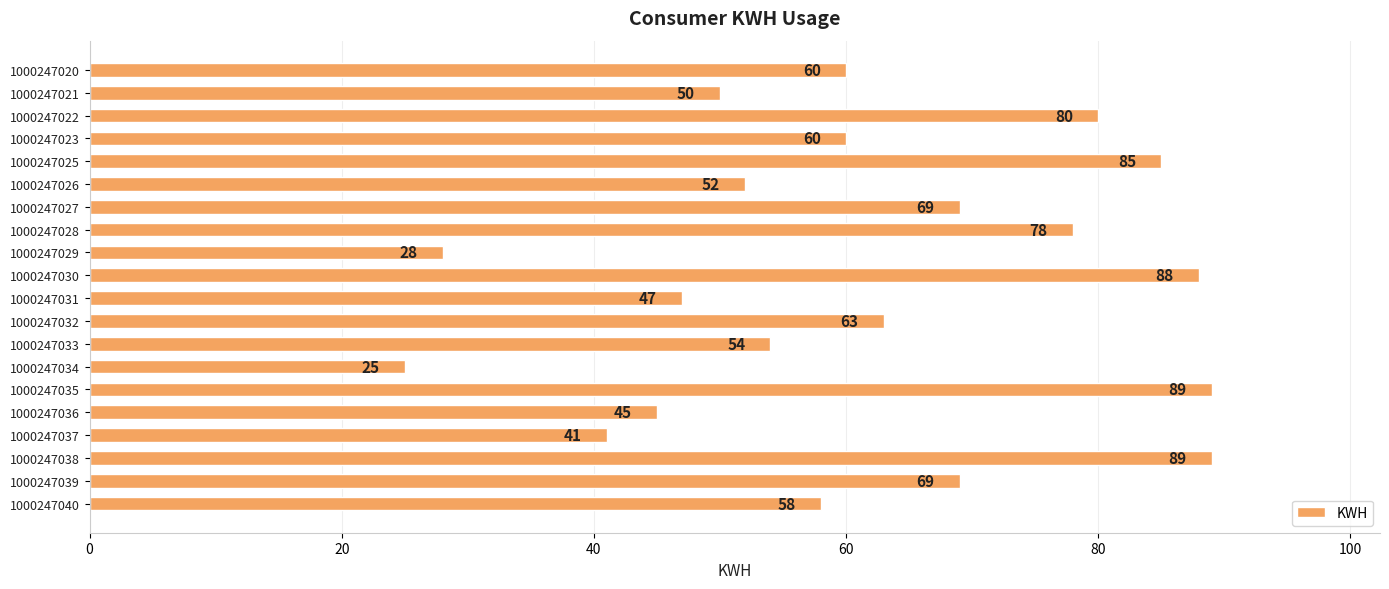

What is the smallest value displayed?

25